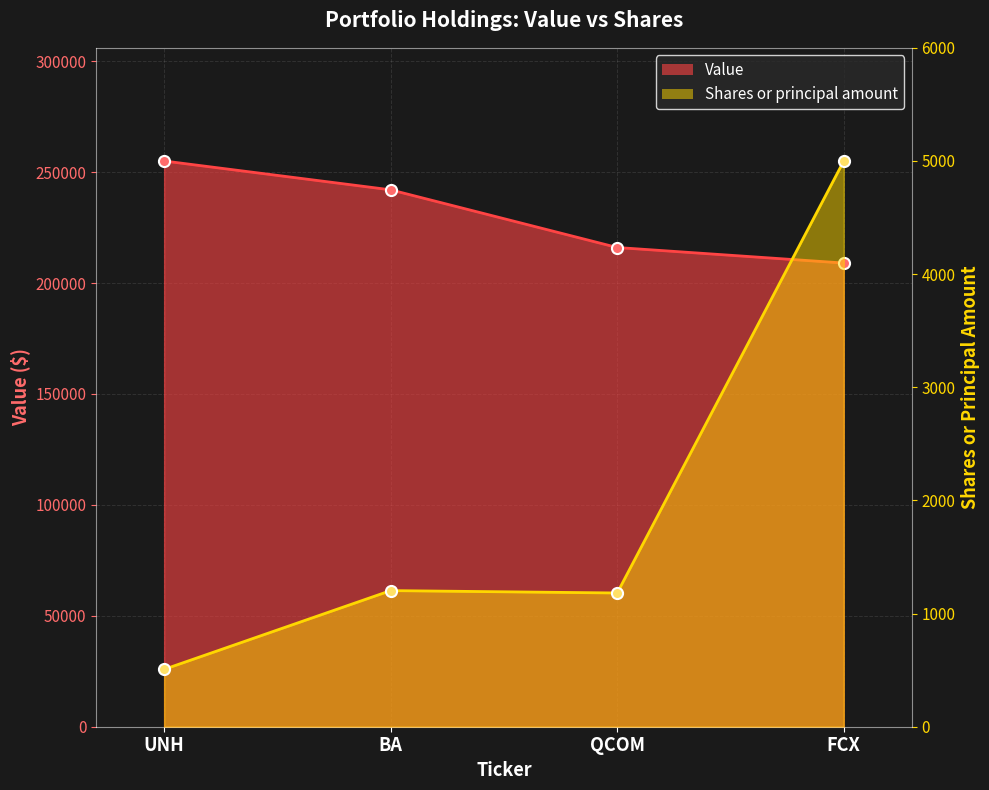

Which series changed the most between UNH and BA?

Value